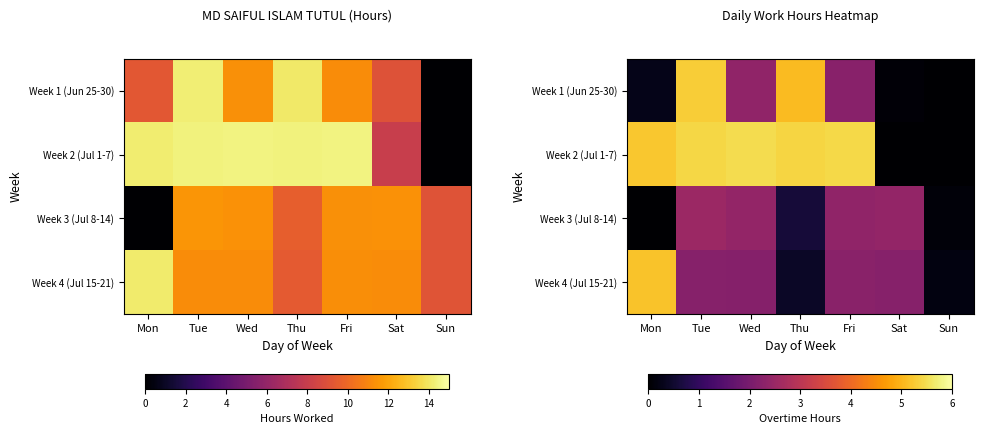

Which category has the highest value in the Week 3 (Jul 8-14) series?

Tue